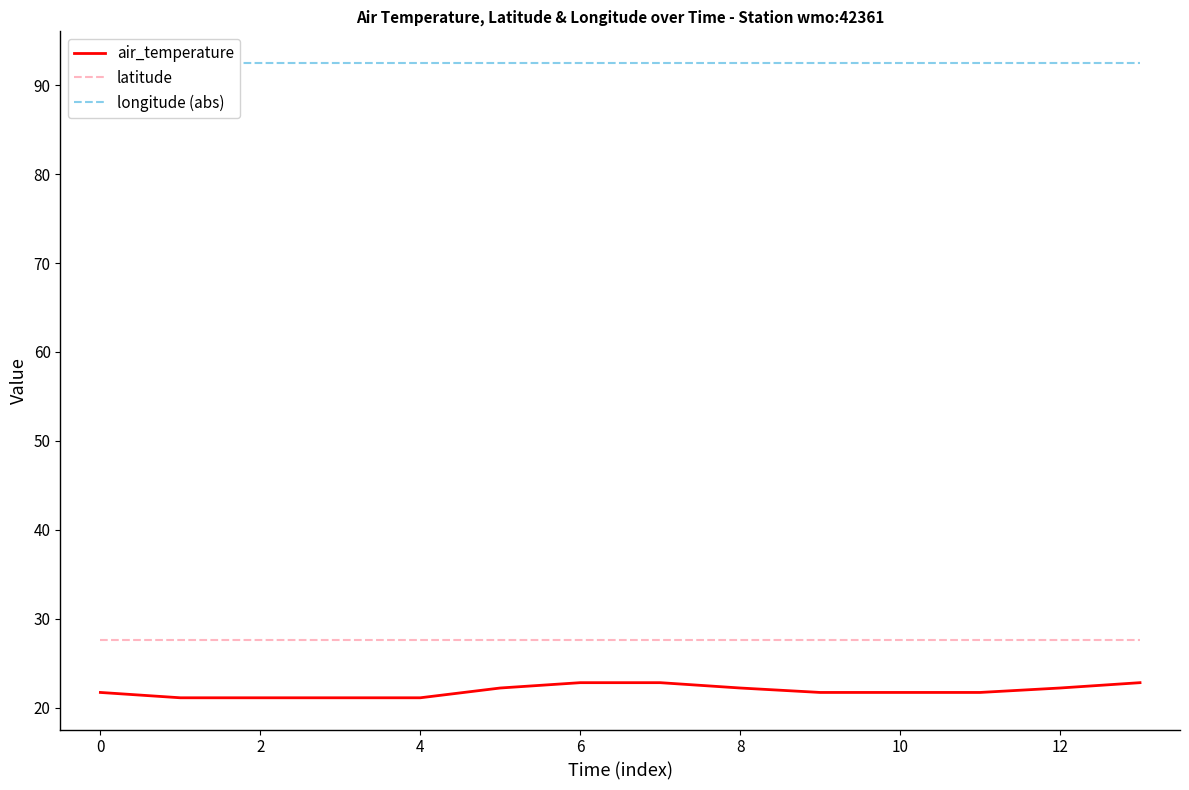

Which series changed the most between 9 and 13?

air_temperature